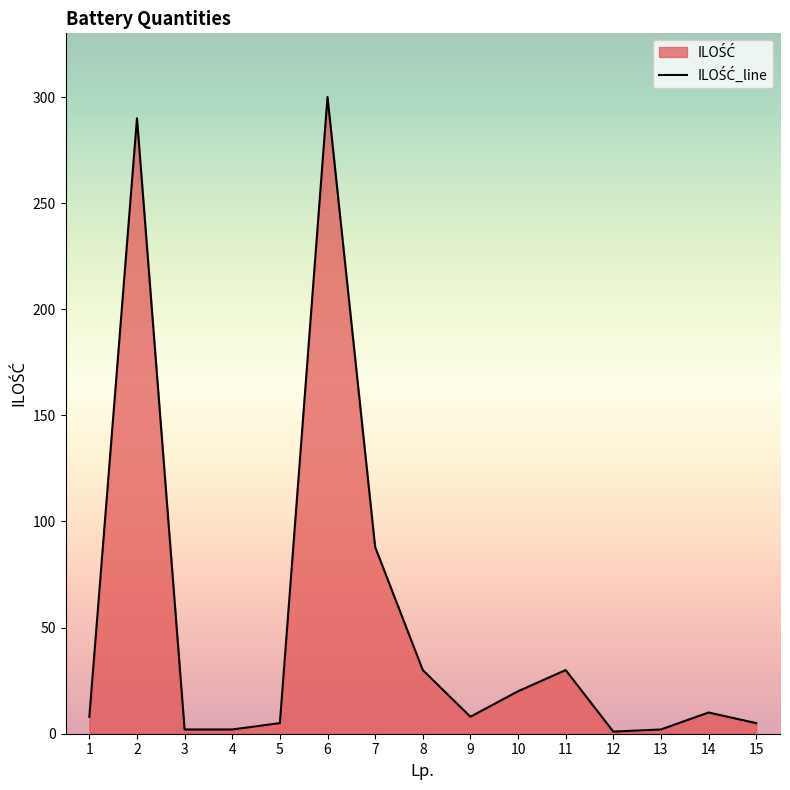

Is it true that the value at 2 is 290?

True